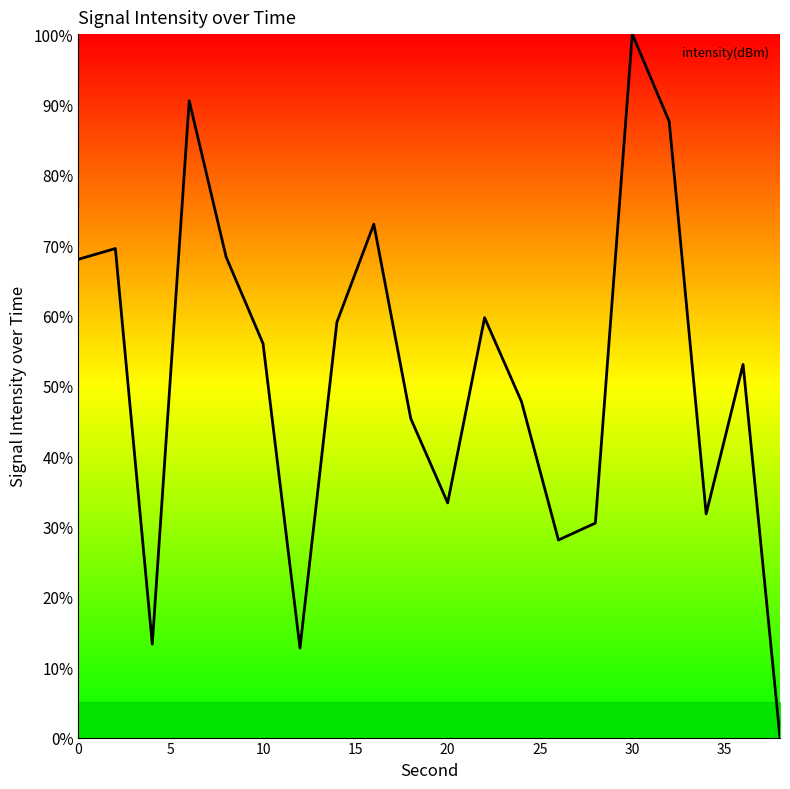

What is the difference between the maximum and minimum values?

100.0